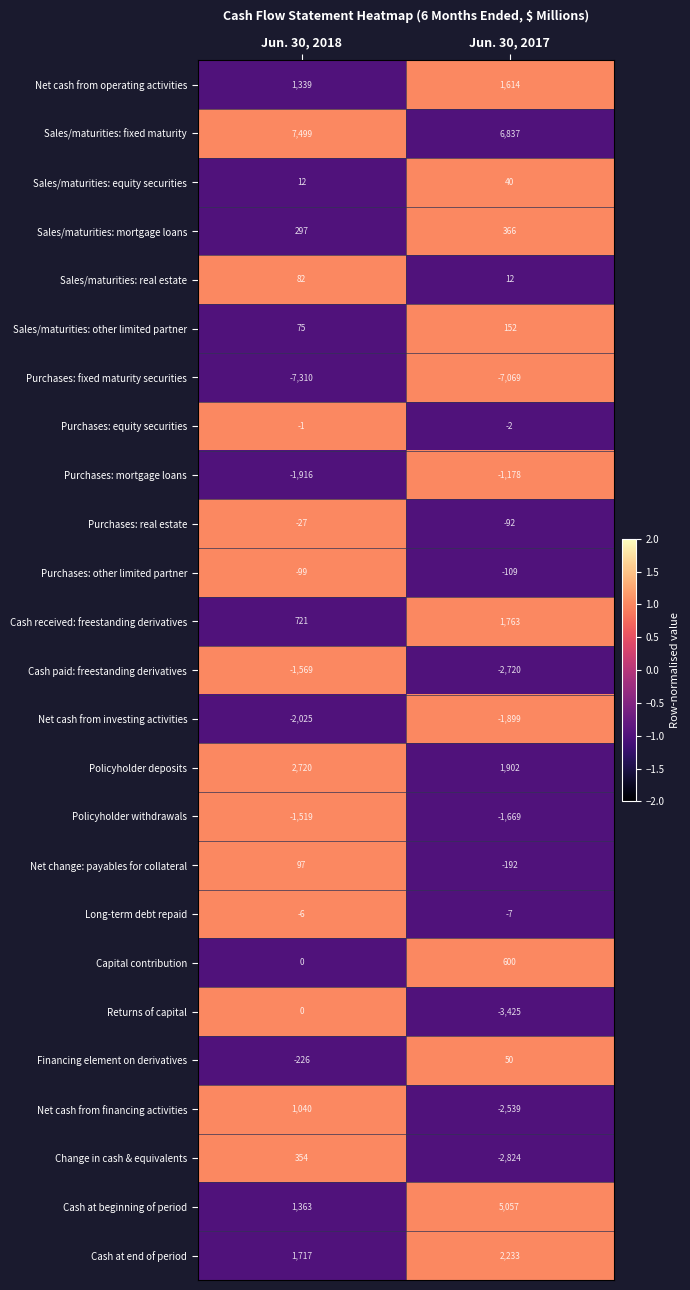

Rank the series by their maximum value, from lowest to highest.

Purchases: fixed maturity securities, Net cash from investing activities, Cash paid: freestanding derivatives, Policyholder withdrawals, Purchases: mortgage loans, Purchases: other limited partner, Purchases: real estate, Long-term debt repaid, Purchases: equity securities, Returns of capital, Sales/maturities: equity securities, Financing element on derivatives, Sales/maturities: real estate, Net change: payables for collateral, Sales/maturities: other limited partner, Change in cash & equivalents, Sales/maturities: mortgage loans, Capital contribution, Net cash from financing activities, Net cash from operating activities, Cash received: freestanding derivatives, Cash at end of period, Policyholder deposits, Cash at beginning of period, Sales/maturities: fixed maturity